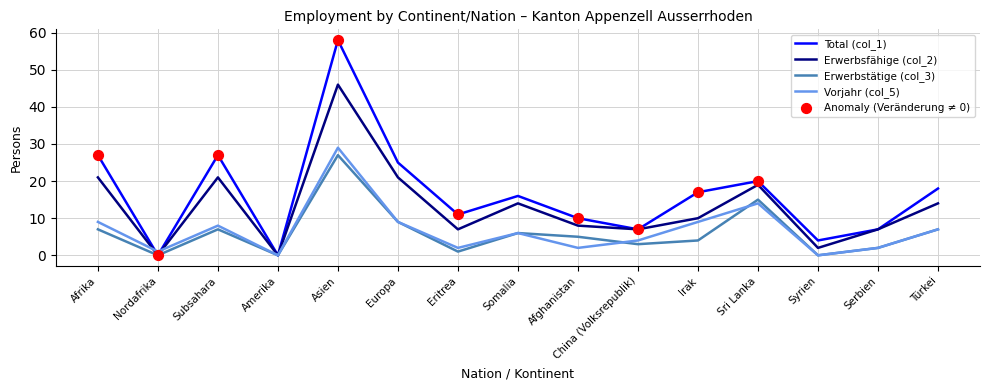

Which series has the widest spread of values?

Total (col_1)